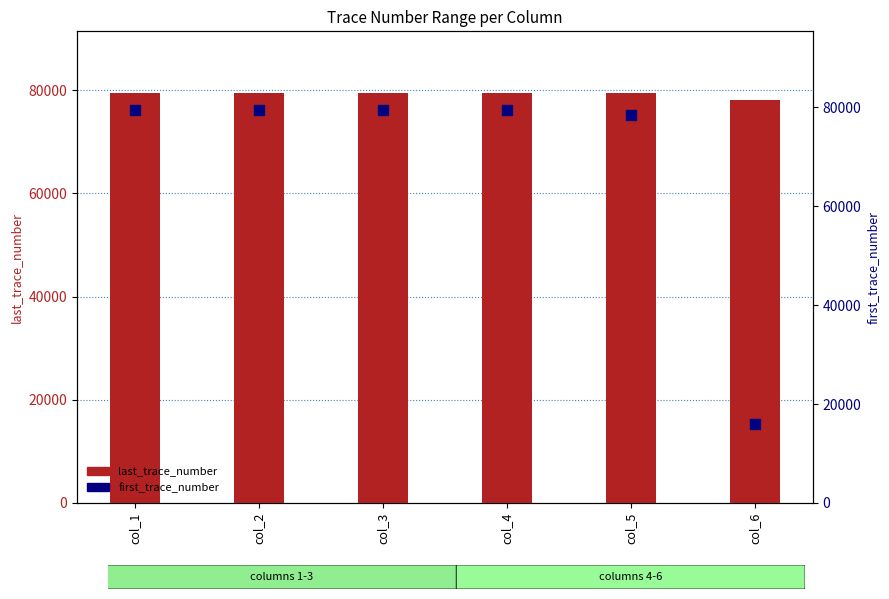

Which series contains the lowest Y value?

first_trace_number